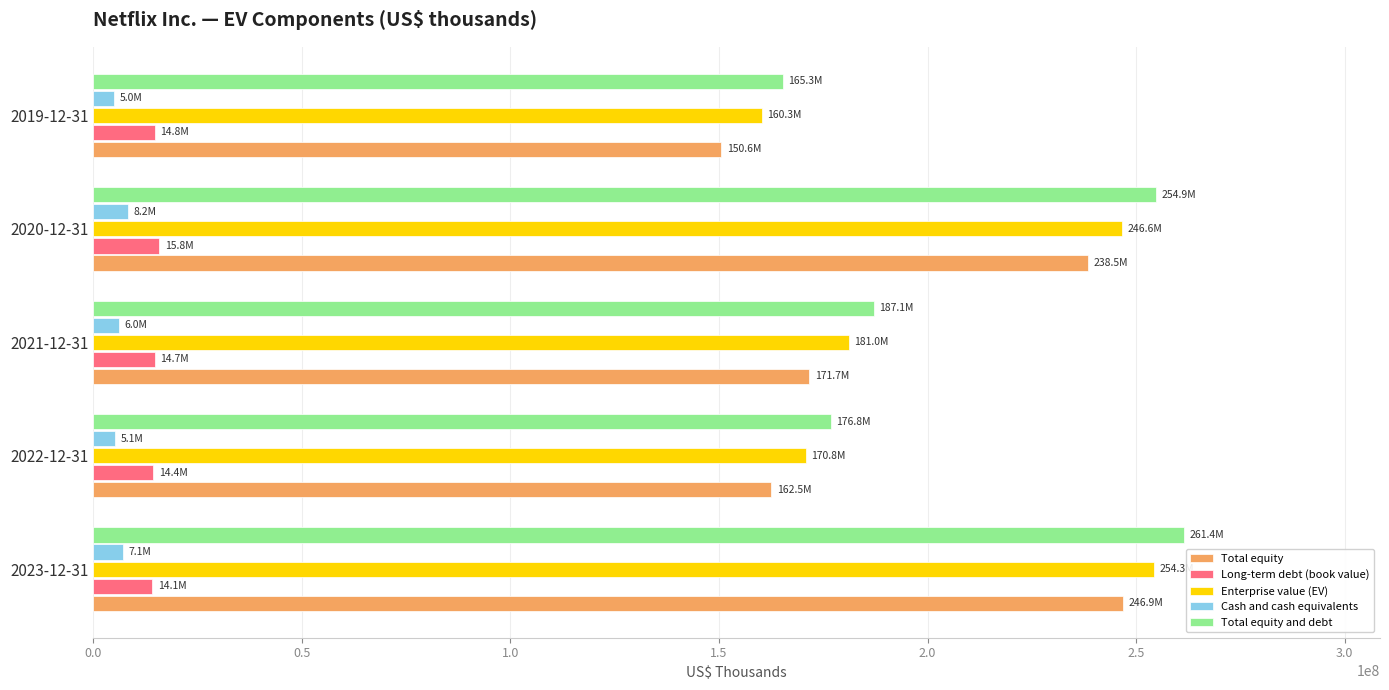

How many values in the Total equity series are below 171680533?

2